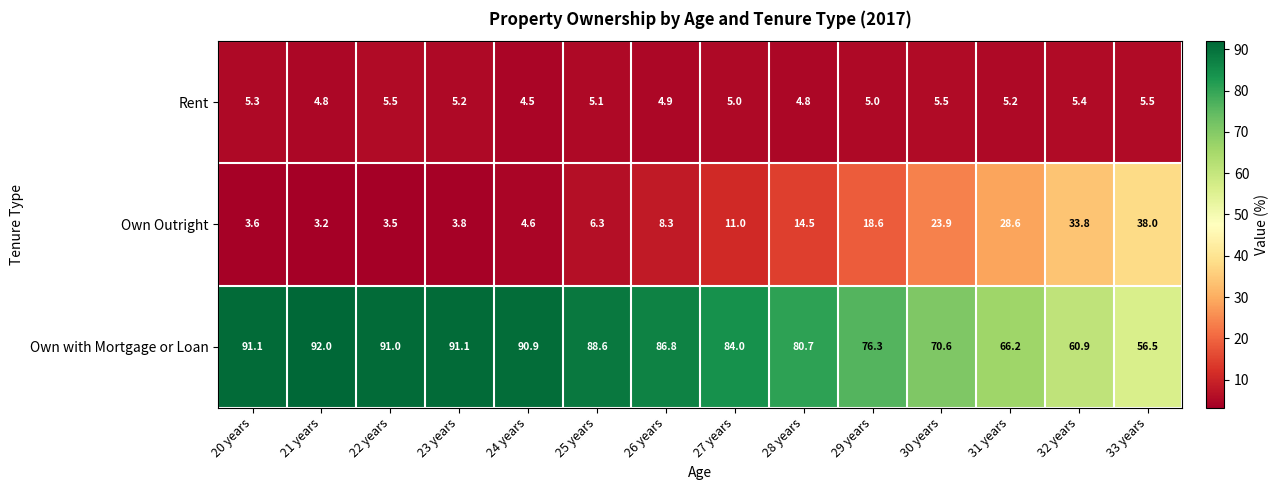

What is the sum of all Own Outright values?

201.7